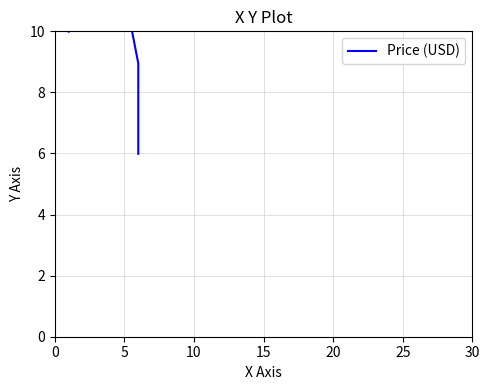

True or false: the data has more than 0 interior local peaks.

True